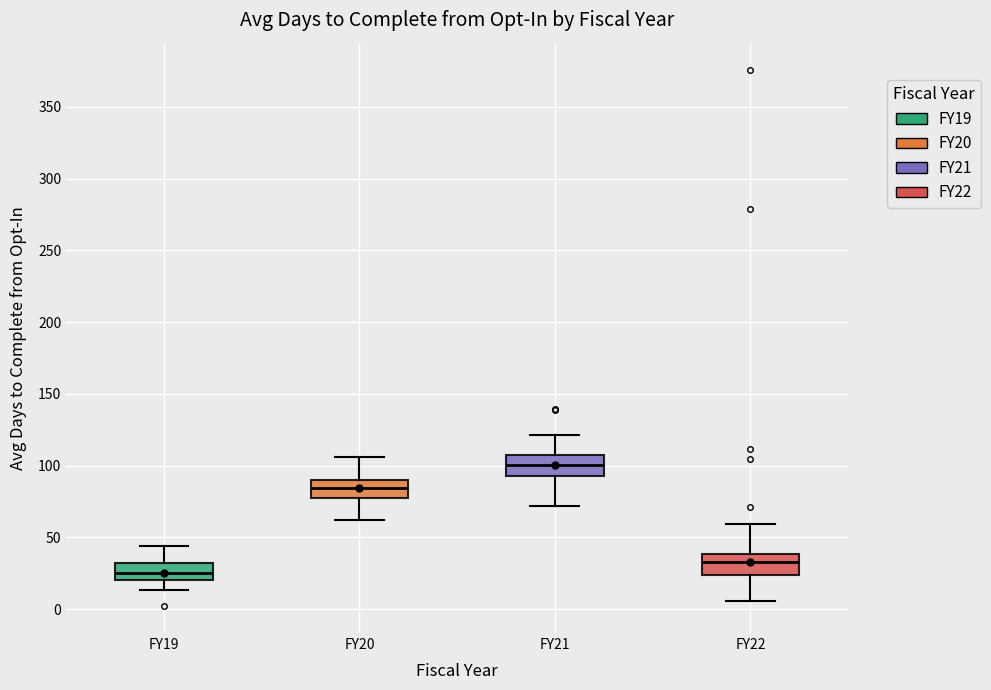

Reading left to right, read every box against the y-axis: the position of its median line, the range the box covers, and the ends of its whiskers. The values are not printed on the chart, so give them approximately, as read against the axis.

FY19: median 25, box 20 to 30, whiskers 15 to 45
FY20: median 85, box 80 to 90, whiskers 60 to 105
FY21: median 100, box 95 to 110, whiskers 70 to 120
FY22: median 35, box 25 to 40, whiskers 5 to 60